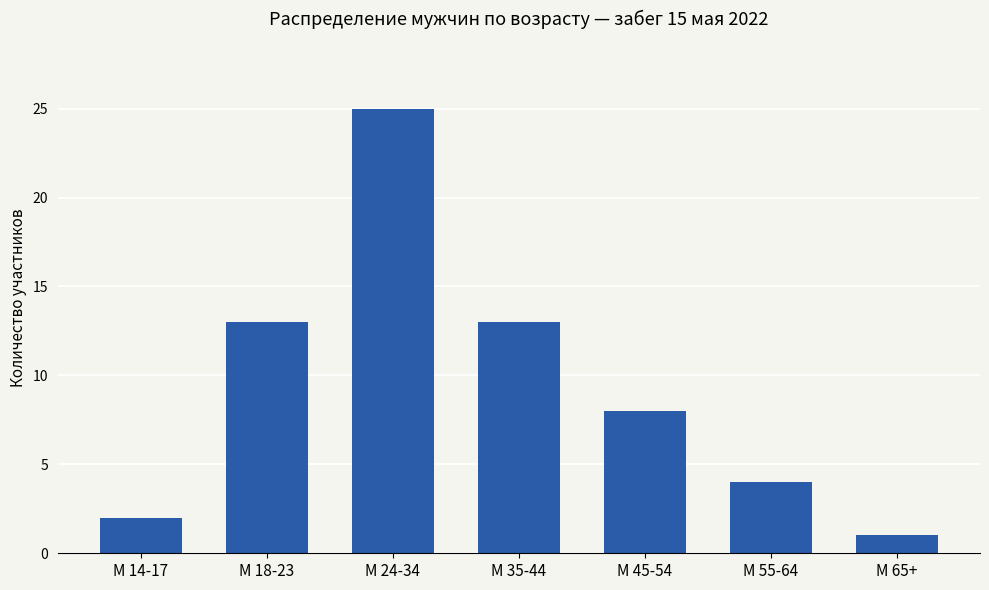

The value at М 18-23 is 13. True or false?

True